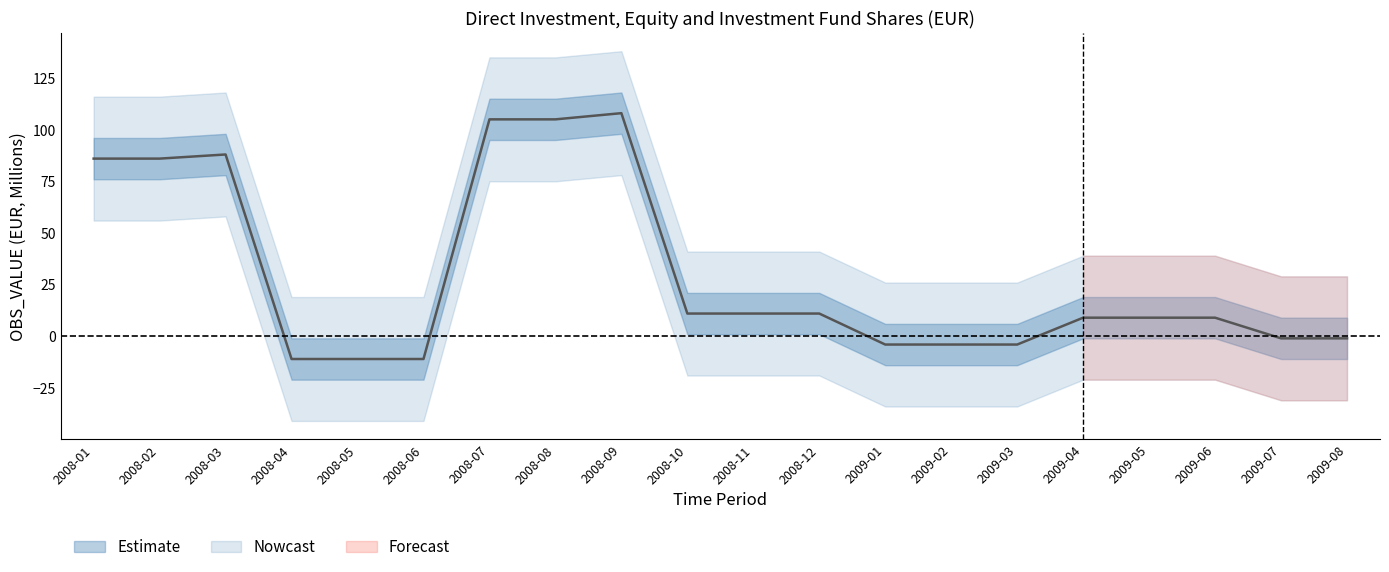

List the series in order of their peak value, lowest first.

OBS_VALUE_outer_lower, OBS_VALUE_lower, OBS_VALUE, OBS_VALUE_upper, OBS_VALUE_outer_upper